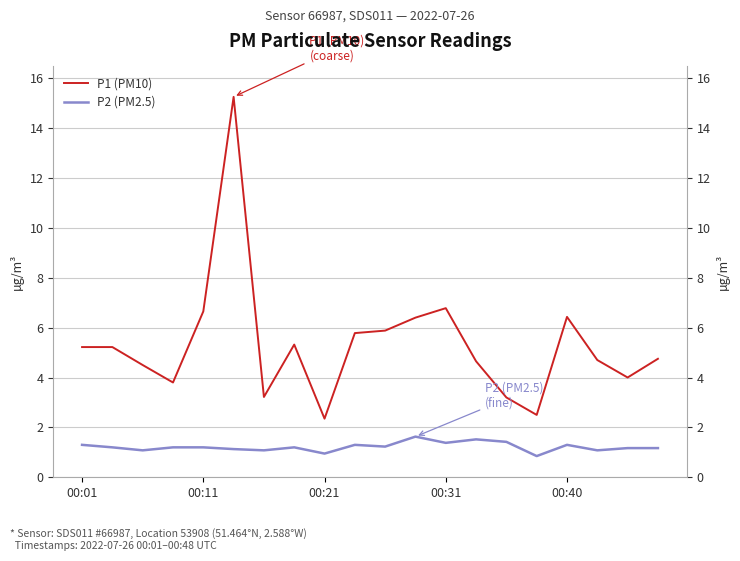

What is the total value across all series at 7?

6.5